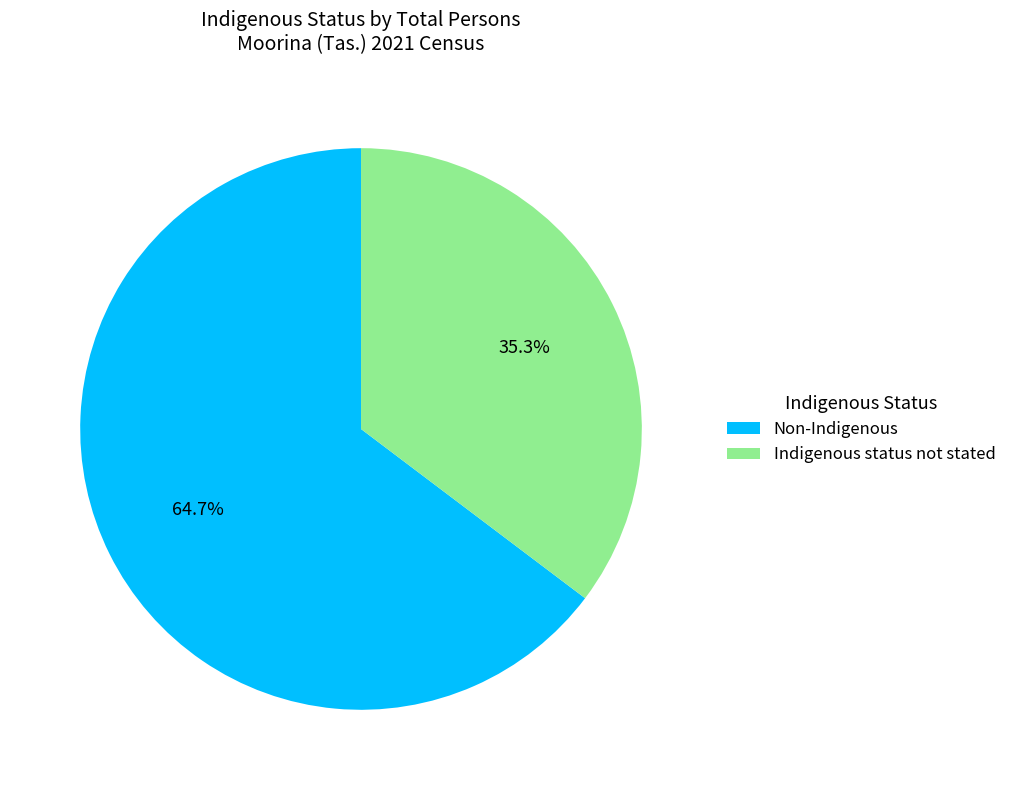

What portion of the pie excludes Non-Indigenous?

35.3%